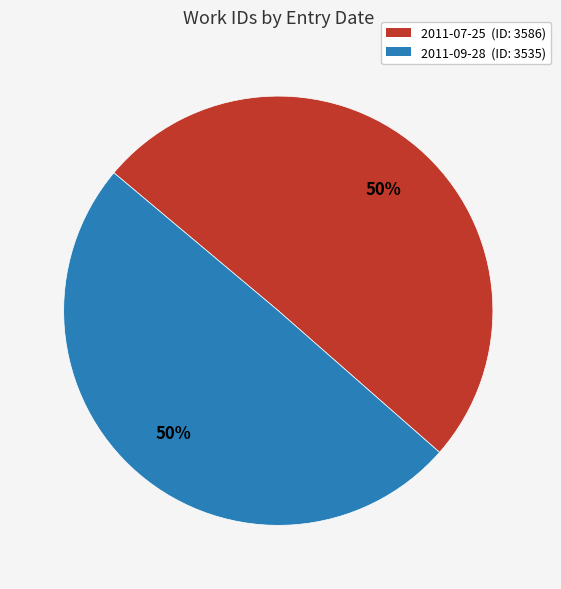

Approximately how many times larger is the value at 2011-07-25 compared to 2011-09-28?

1.0